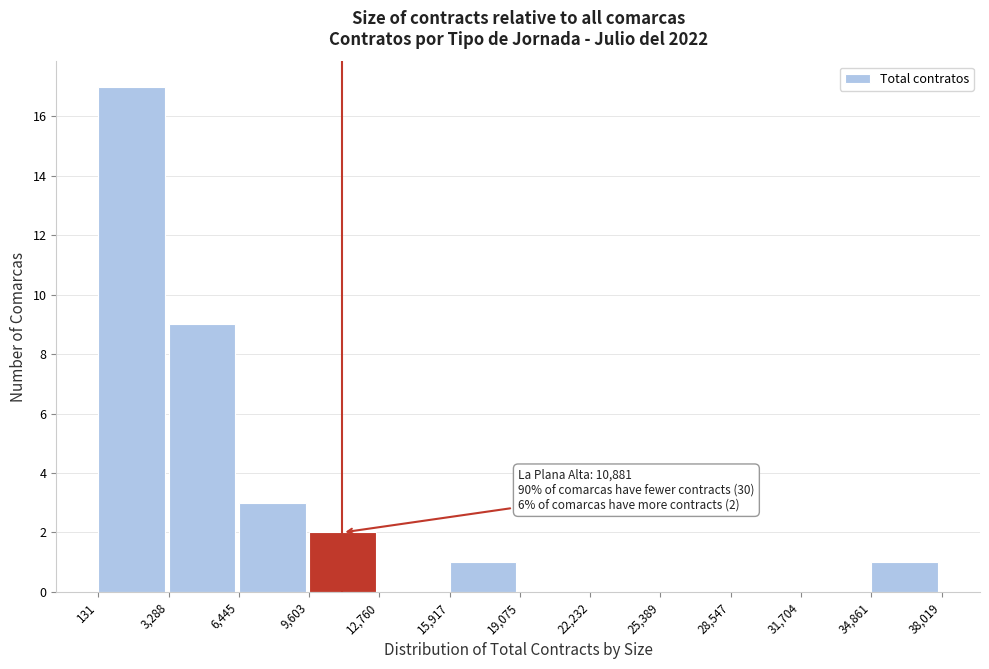

Over which range of the x-axis is the bar tallest?

131 to 3,288